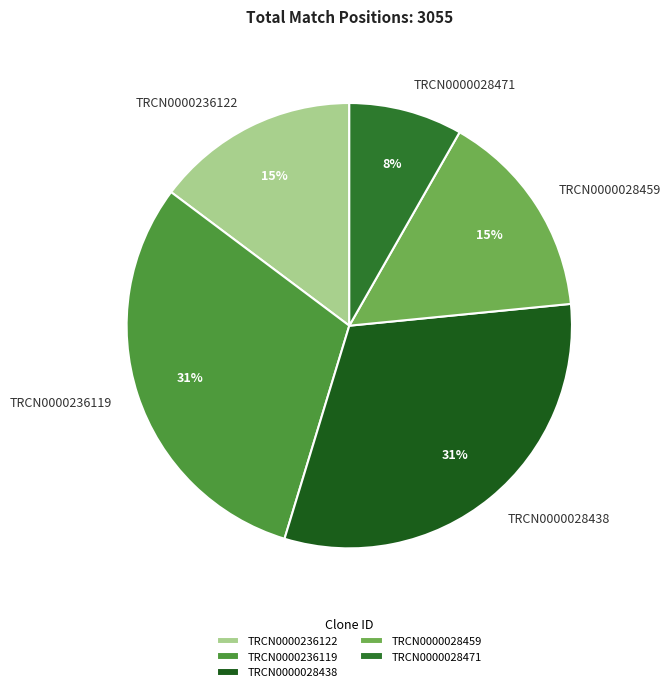

Approximately how many times larger is the value at TRCN0000236122 compared to TRCN0000028438?

0.5